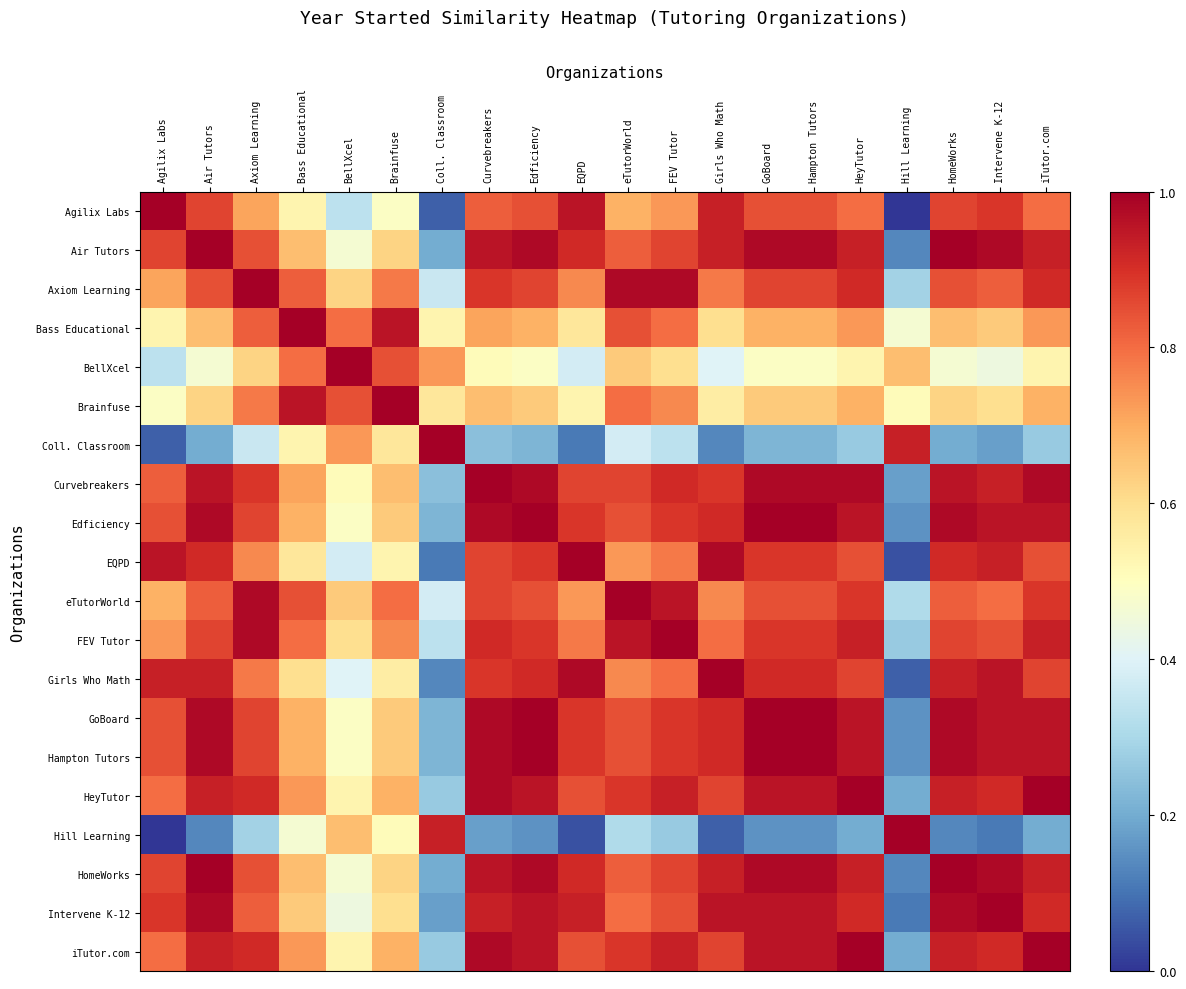

At how many categories does at least one series exceed 0?

20